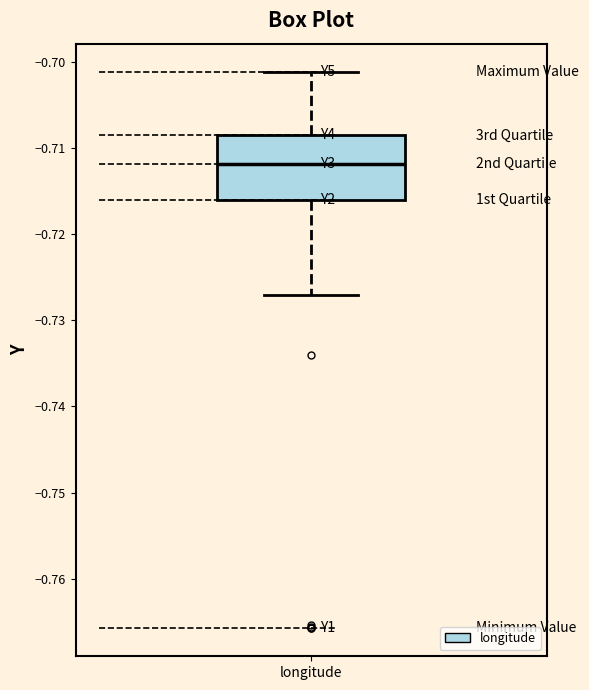

Where is the upper edge of the box for longitude on the y-axis? The values are not printed on the chart, so give them approximately, as read against the axis.

-0.709